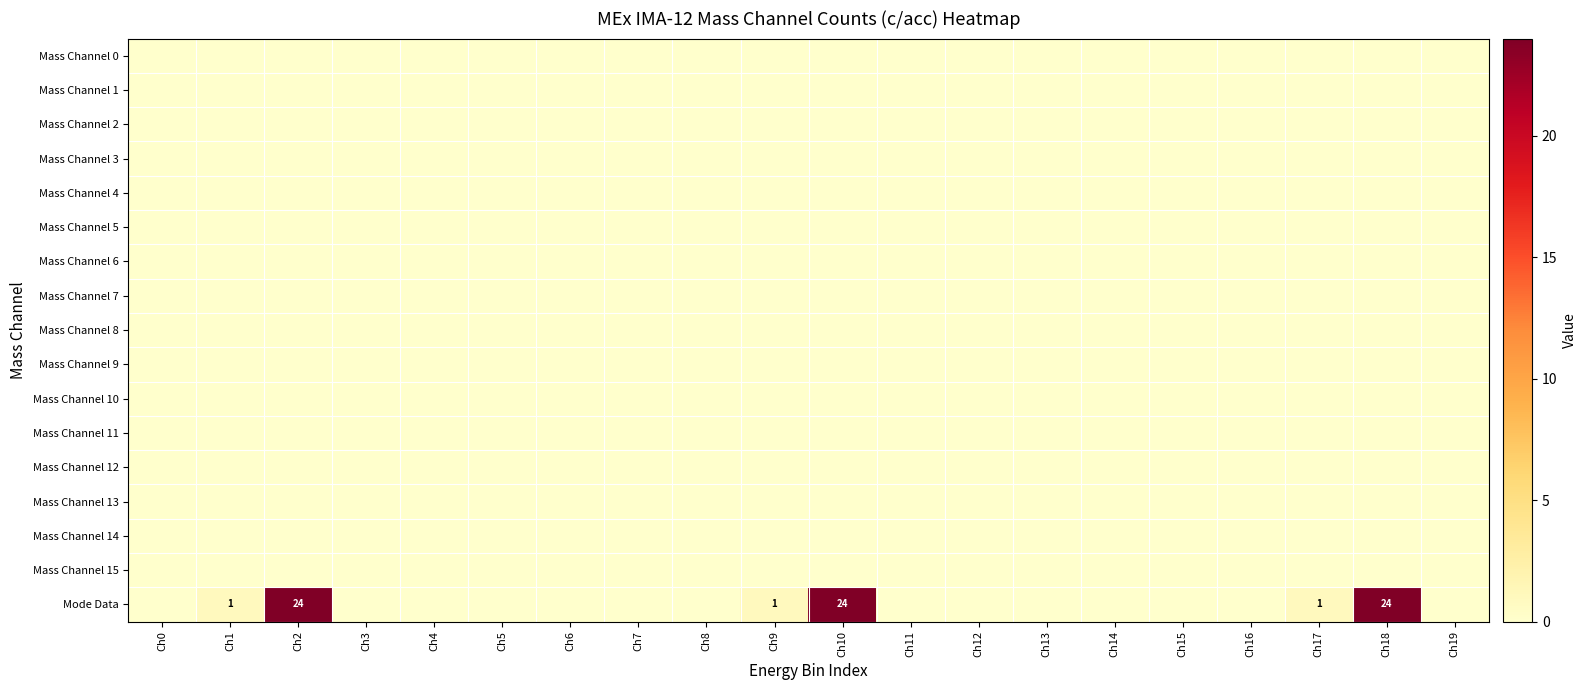

The Mode Data series shows 13 at Ch18. True or false?

False